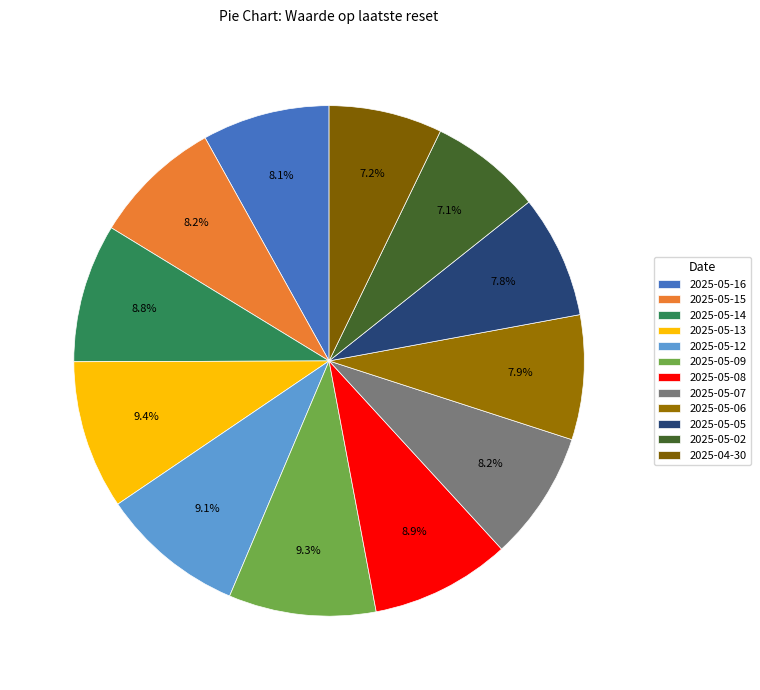

Which category has the smallest portion of the pie?

2025-05-02